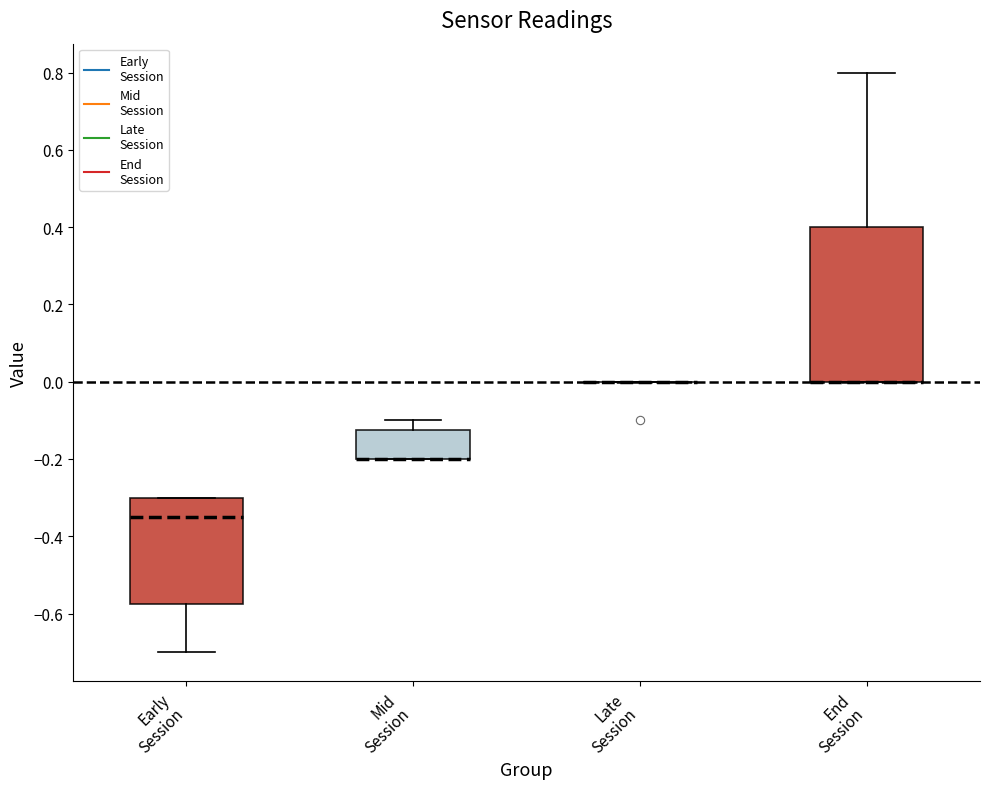

Reading left to right, transcribe this box plot: for each box, give where its median line is, the range the box spans, and where its two whiskers end, as read against the y-axis. The values are not printed on the chart, so give them approximately, as read against the axis.

Early Session: median -0.34, box -0.58 to -0.30, whiskers -0.70 to -0.30
Mid Session: median -0.20 (drawn on the box's lower edge), box -0.20 to -0.12, whiskers -0.20 to -0.10
Late Session: box collapsed to a line at 0.00, whiskers 0.00 to 0.00
End Session: median 0.00 (drawn on the box's lower edge), box 0.00 to 0.40, whiskers 0.00 to 0.80